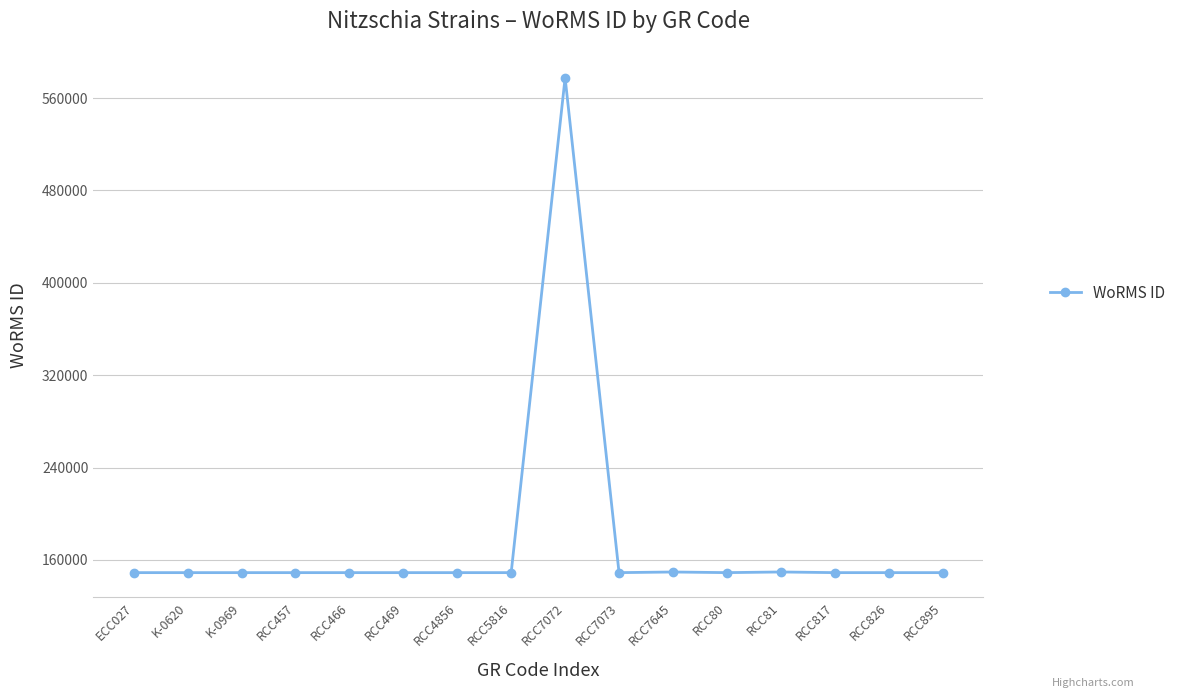

How many lines are shown in the chart?

1